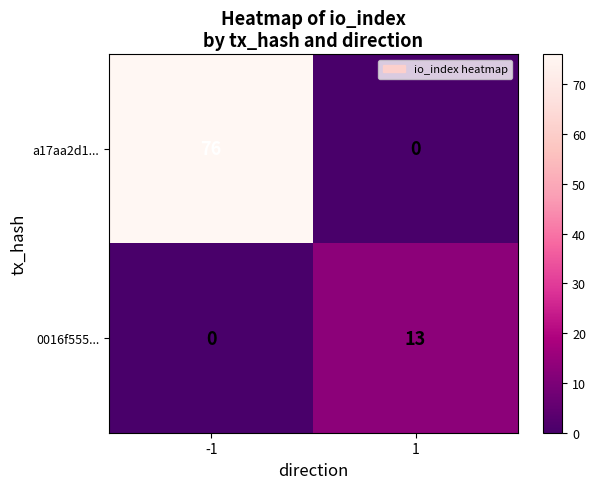

How many data points in a17aa2d1... are less than 76?

1